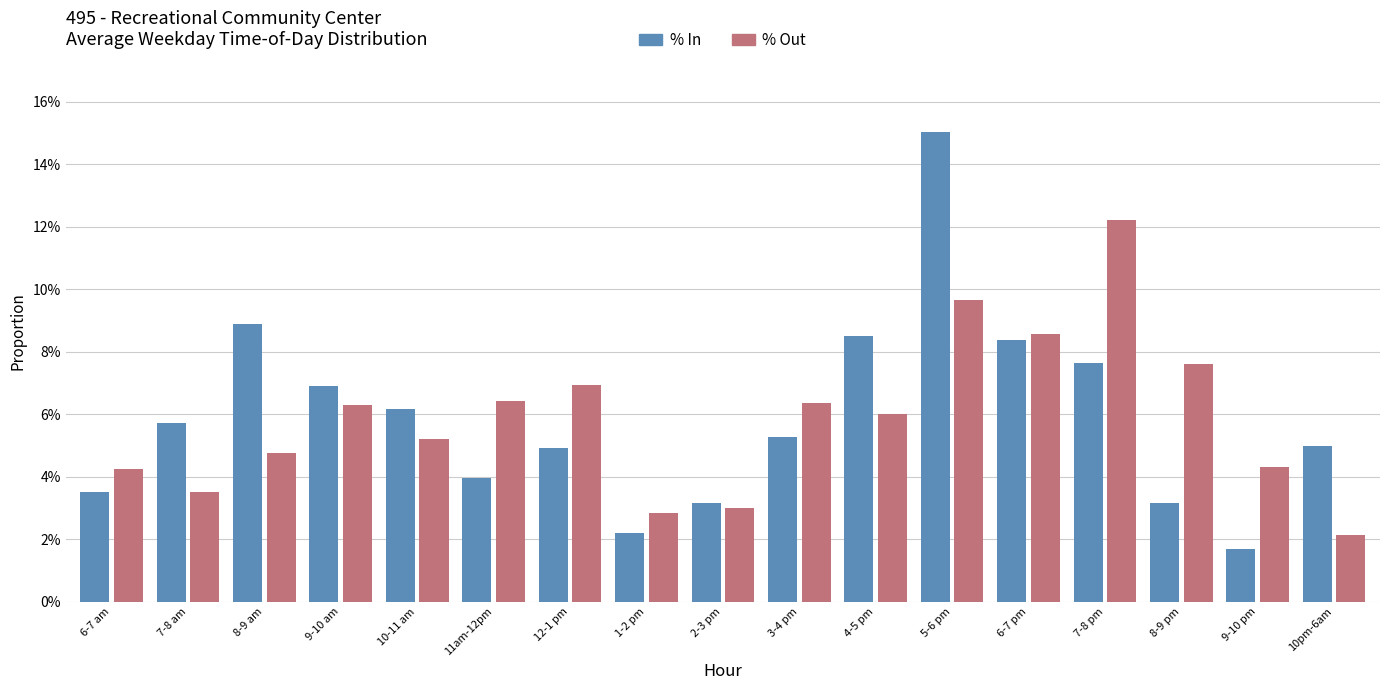

Rank the categories by % In value from lowest to highest.

9-10 pm, 1-2 pm, 2-3 pm, 8-9 pm, 6-7 am, 11am-12pm, 12-1 pm, 10pm-6am, 3-4 pm, 7-8 am, 10-11 am, 9-10 am, 7-8 pm, 6-7 pm, 4-5 pm, 8-9 am, 5-6 pm